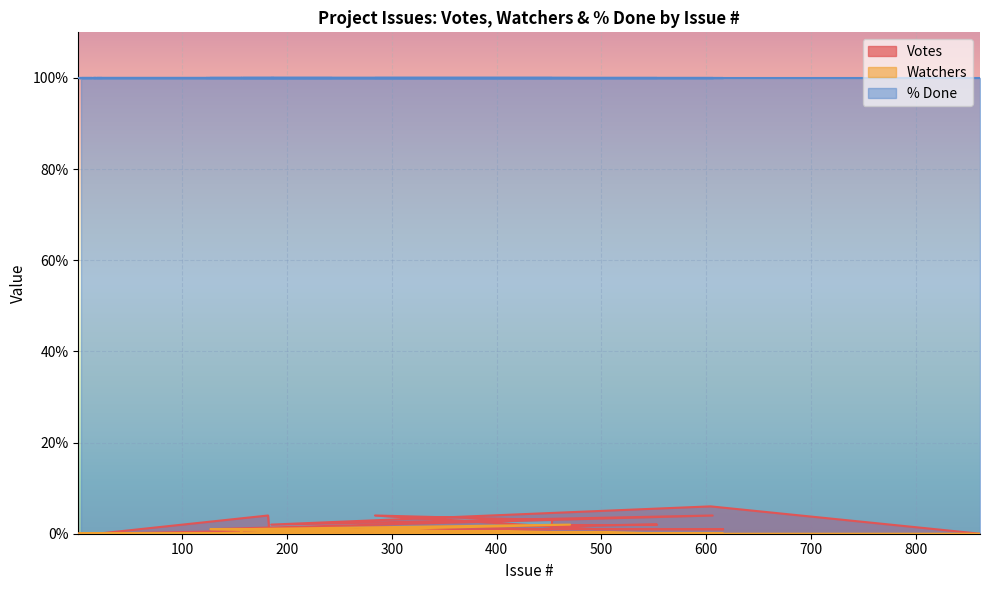

What is the average value of the Votes series?

1